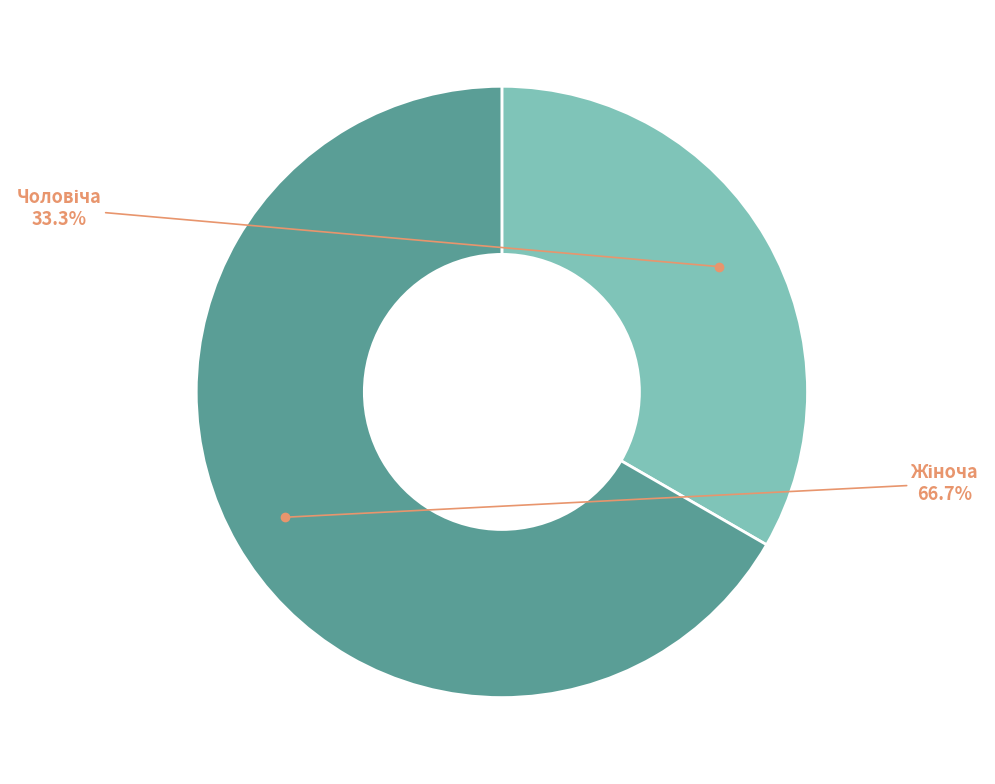

Is there any slice that represents more than half of the pie?

Yes